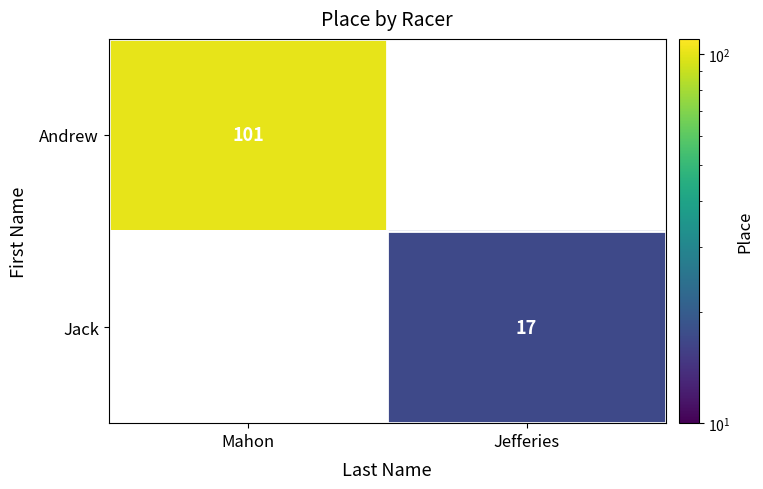

Rank the categories by Andrew value from highest to lowest.

Mahon, Jefferies